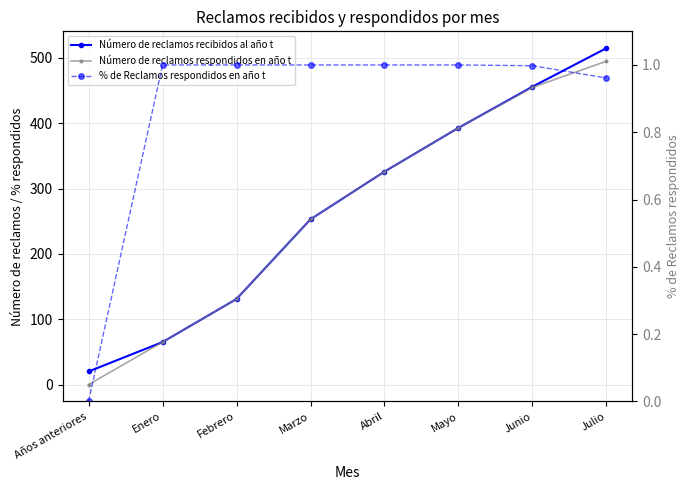

Reading right to left, extract all data points from this chart.

Número de reclamos recibidos al año t: Julio=515.0	Junio=456.0	Mayo=393.0	Abril=326.0	Marzo=253.0	Febrero=131.0	Enero=65.0	Años anteriores=20.0
Número de reclamos respondidos en año t: Julio=495.0	Junio=455.0	Mayo=393.0	Abril=326.0	Marzo=253.0	Febrero=131.0	Enero=65.0	Años anteriores=0.0
% de Reclamos respondidos en año t: Julio=1.0	Junio=1.0	Mayo=1.0	Abril=1.0	Marzo=1.0	Febrero=1.0	Enero=1.0	Años anteriores=0.0